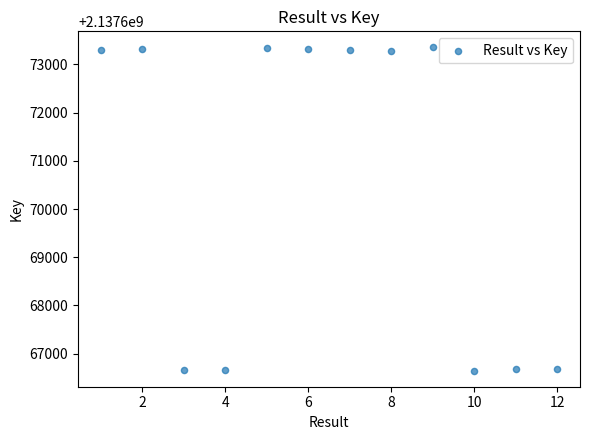

What is the range of X values (max minus min)?

11